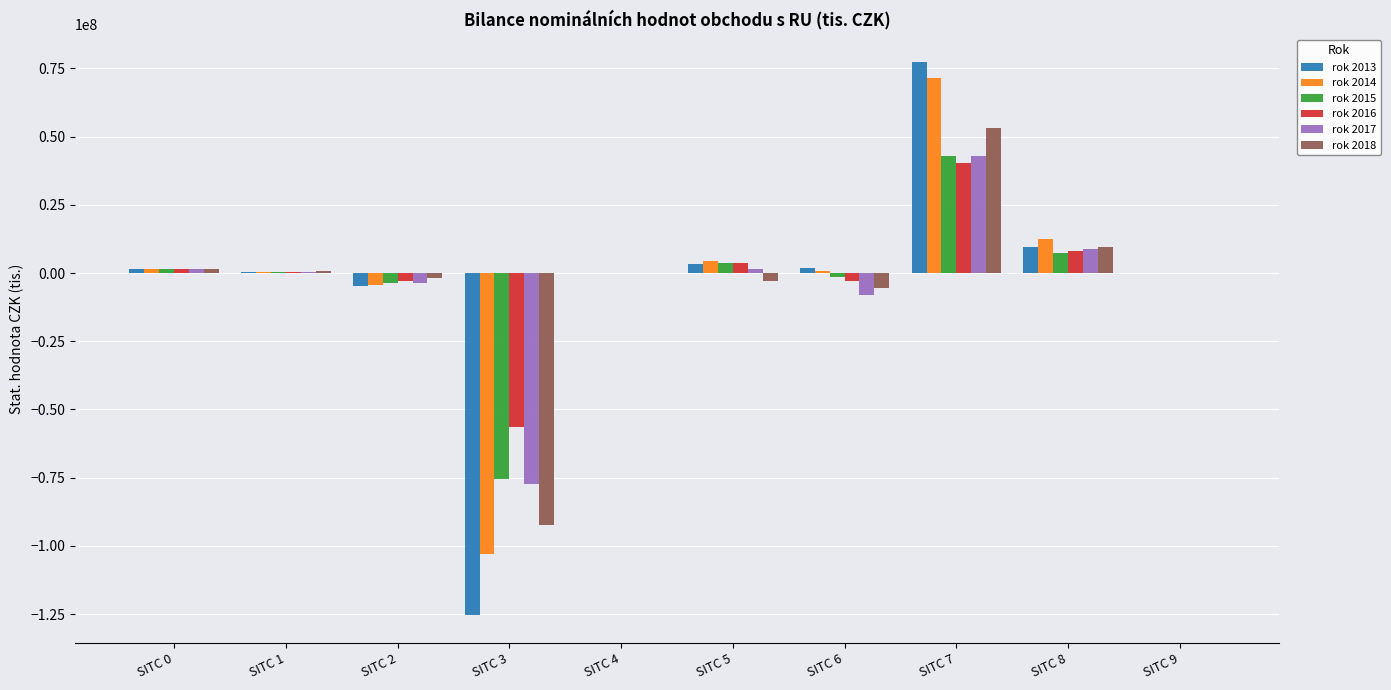

The rok 2017 series shows 42856201 at SITC 7. True or false?

True